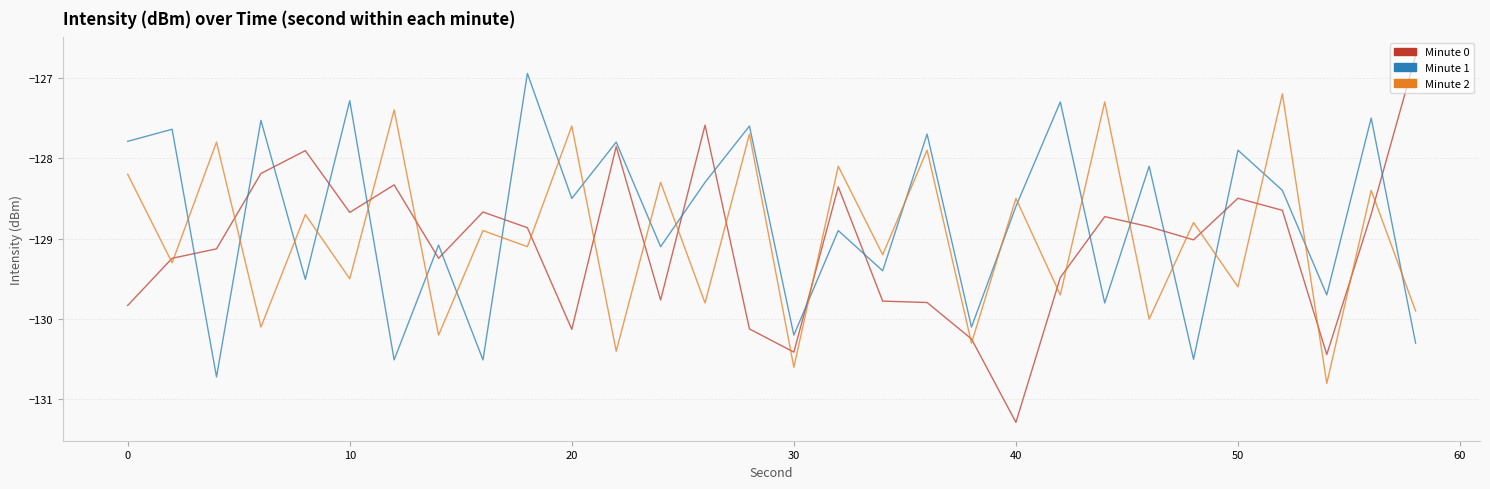

What is the minimum value shown in the chart?

-131.3